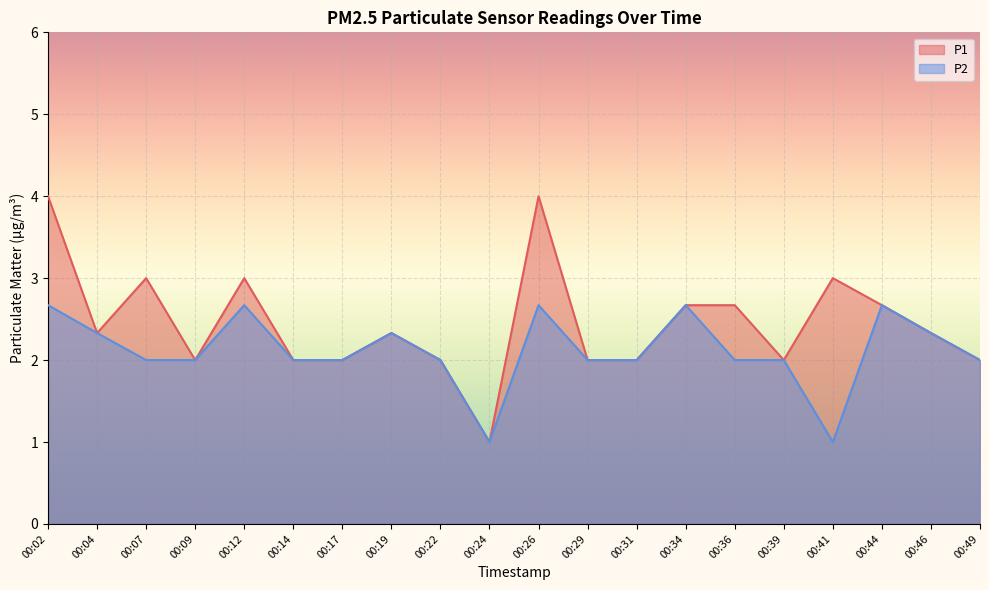

At which label is P2 closest to 1?

00:24